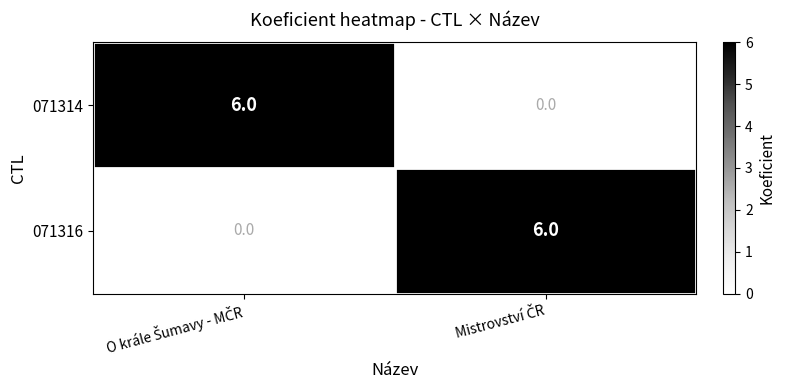

What is the maximum value for 071316?

6